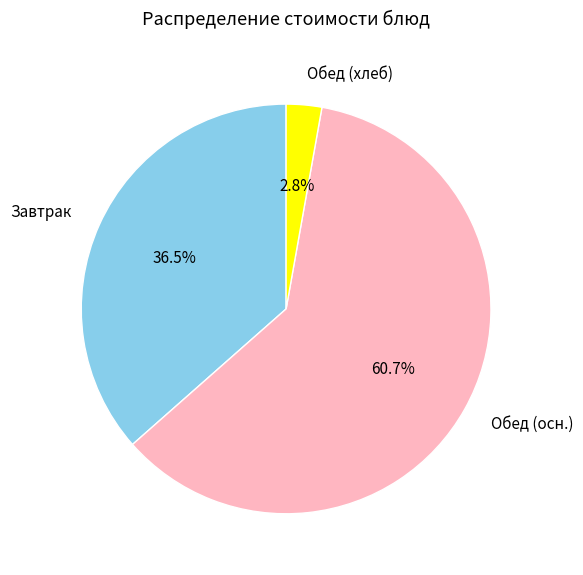

Count the number of slices in the pie.

3